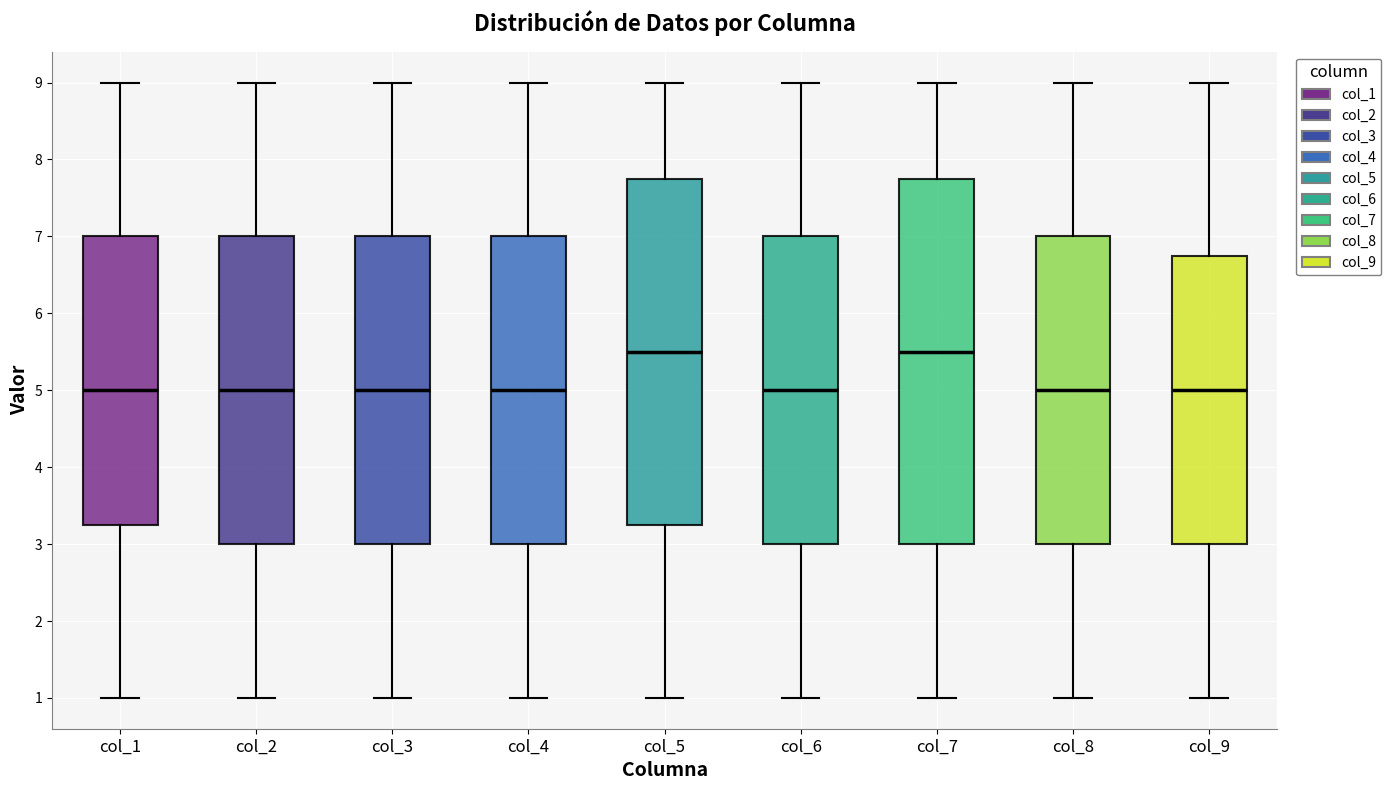

Reading left to right, read every box against the y-axis: the position of its median line, the range the box covers, and the ends of its whiskers. The values are not printed on the chart, so give them approximately, as read against the axis.

col_1: median 5.0, box 3.3 to 7.0, whiskers 1.0 to 9.0
col_2: median 5.0, box 3.0 to 7.0, whiskers 1.0 to 9.0
col_3: median 5.0, box 3.0 to 7.0, whiskers 1.0 to 9.0
col_4: median 5.0, box 3.0 to 7.0, whiskers 1.0 to 9.0
col_5: median 5.5, box 3.3 to 7.8, whiskers 1.0 to 9.0
col_6: median 5.0, box 3.0 to 7.0, whiskers 1.0 to 9.0
col_7: median 5.5, box 3.0 to 7.8, whiskers 1.0 to 9.0
col_8: median 5.0, box 3.0 to 7.0, whiskers 1.0 to 9.0
col_9: median 5.0, box 3.0 to 6.8, whiskers 1.0 to 9.0